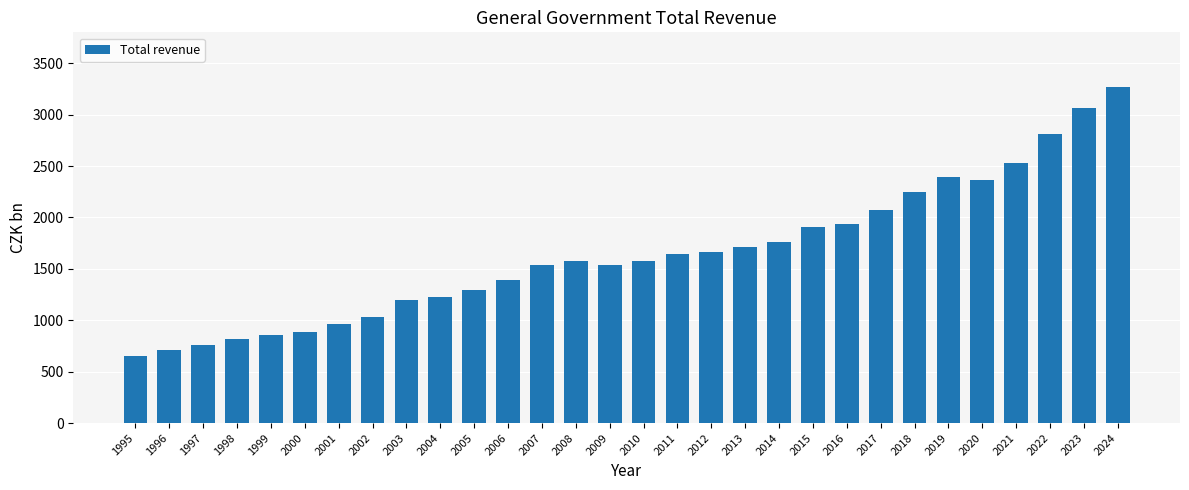

True or false: the data shows 967.8 at 2001.

True